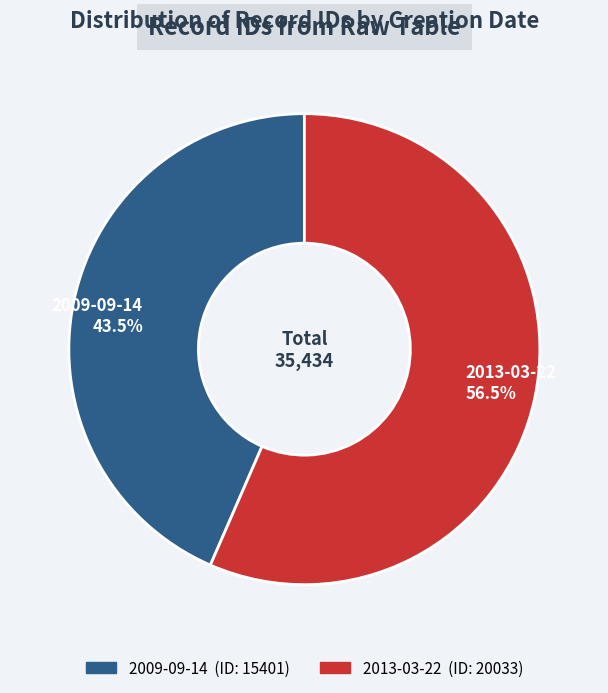

Rank the categories by value from highest to lowest.

2013-03-22, 2009-09-14